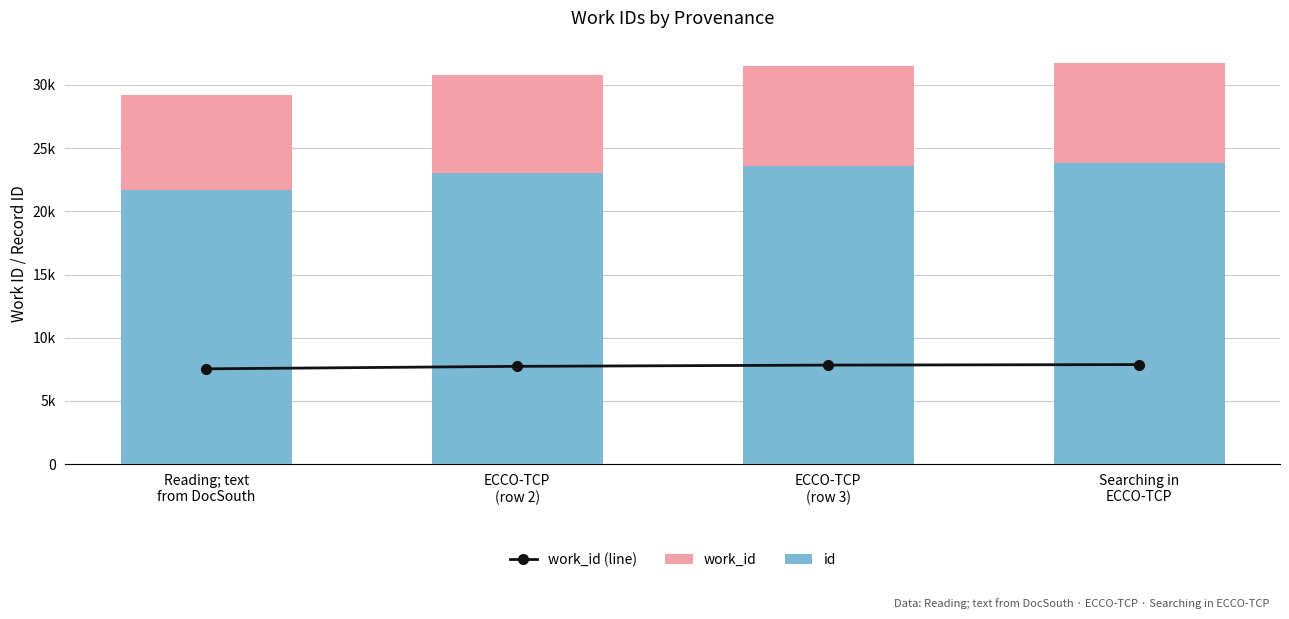

How many data points in work_id (line) are less than 7836?

2